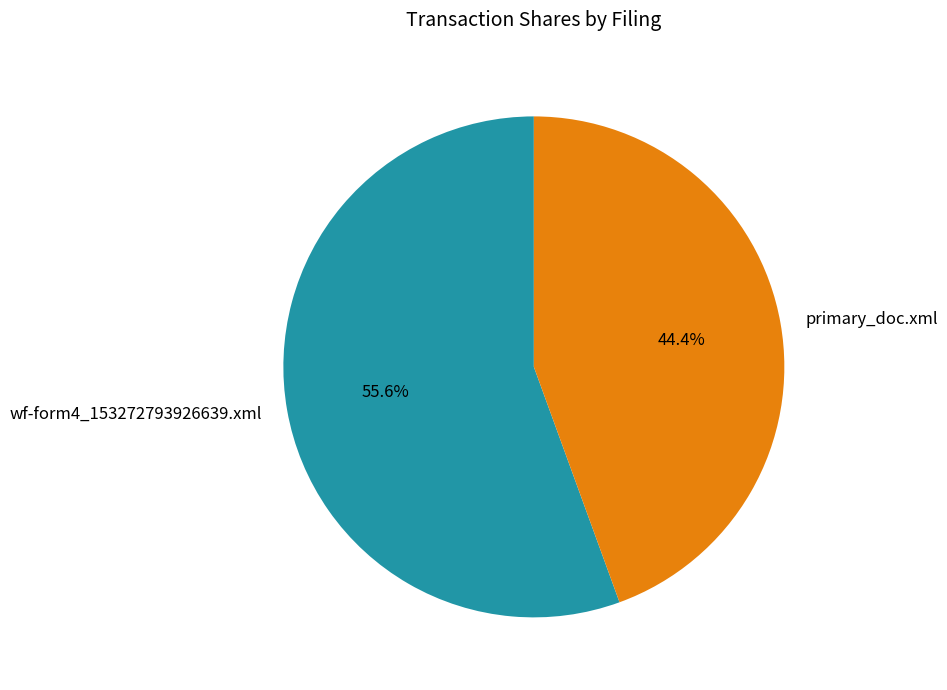

Is it true that primary_doc.xml is 44% of the pie?

True